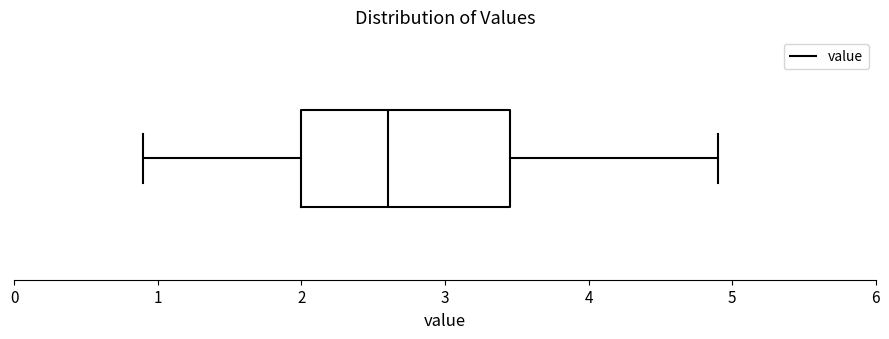

Where does the median line of the box sit on the x-axis? The values are not printed on the chart, so give them approximately, as read against the axis.

2.6